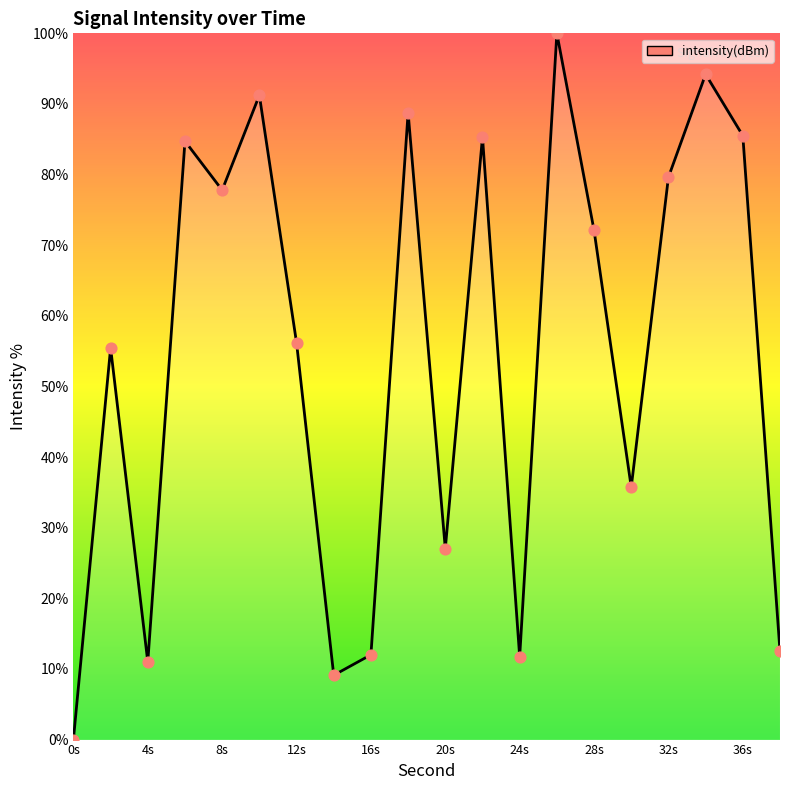

What is the difference between the maximum and minimum values?

100.0